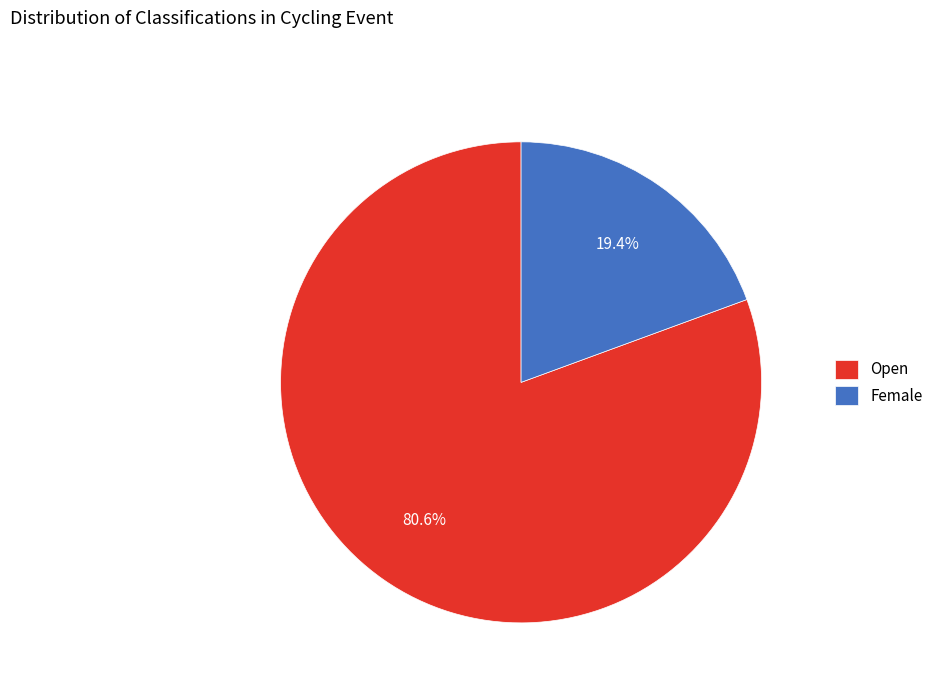

Is Female the majority of the pie?

No